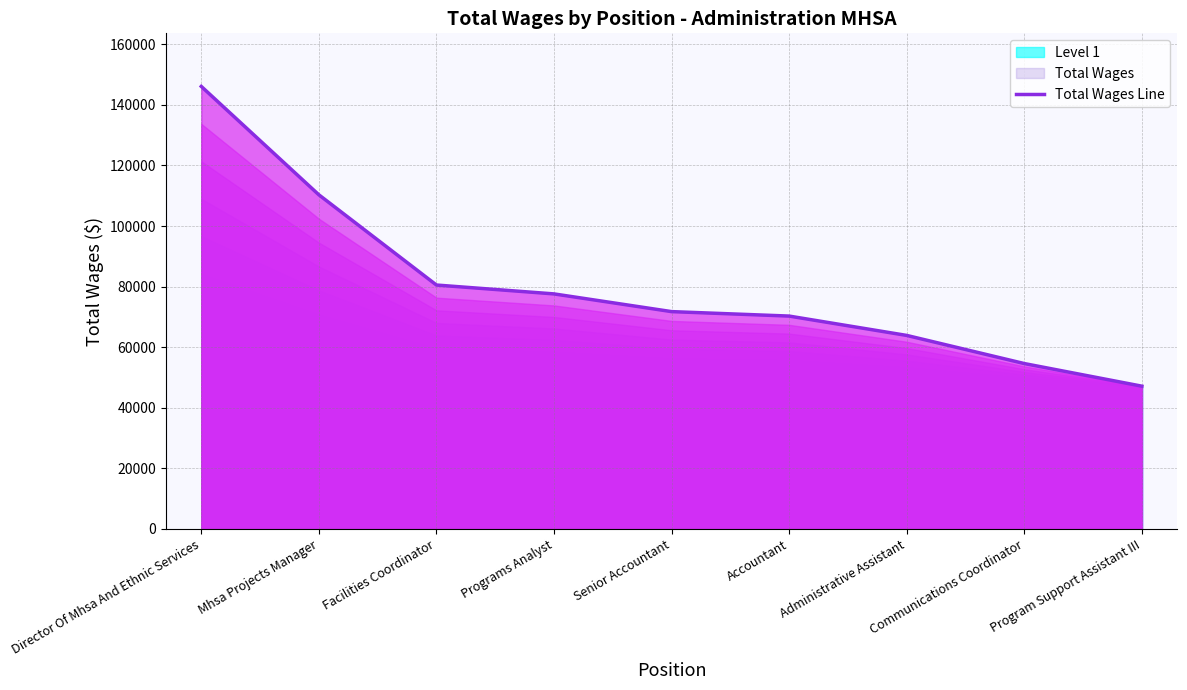

Which has a higher value, Director Of Mhsa And Ethnic Services or Senior Accountant?

Director Of Mhsa And Ethnic Services